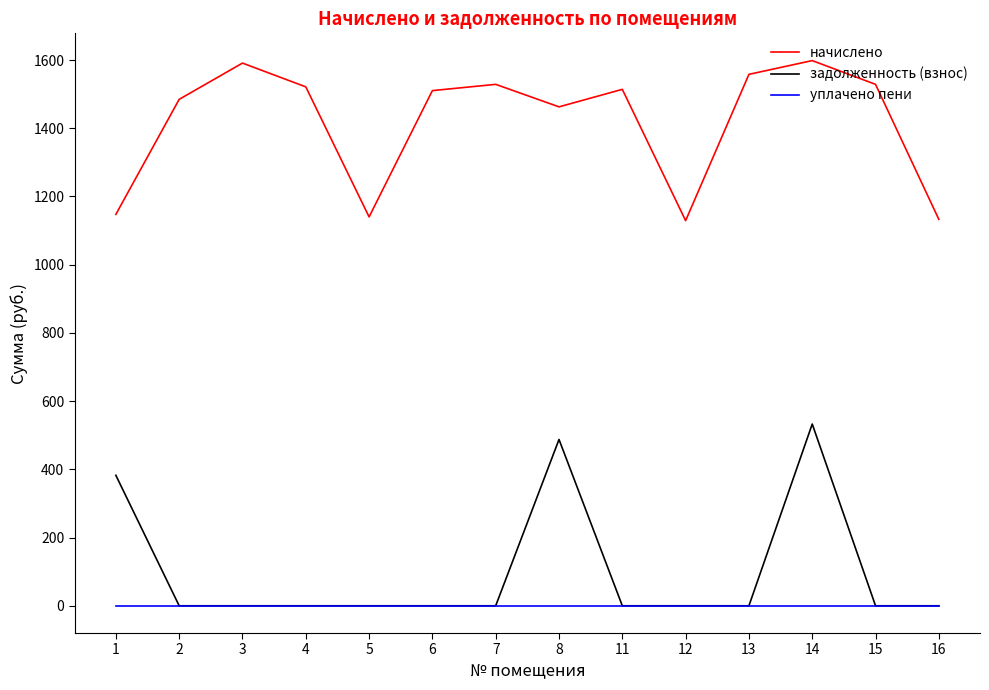

What are all the series names shown in the legend?

начислено, задолженность (взнос), уплачено пени